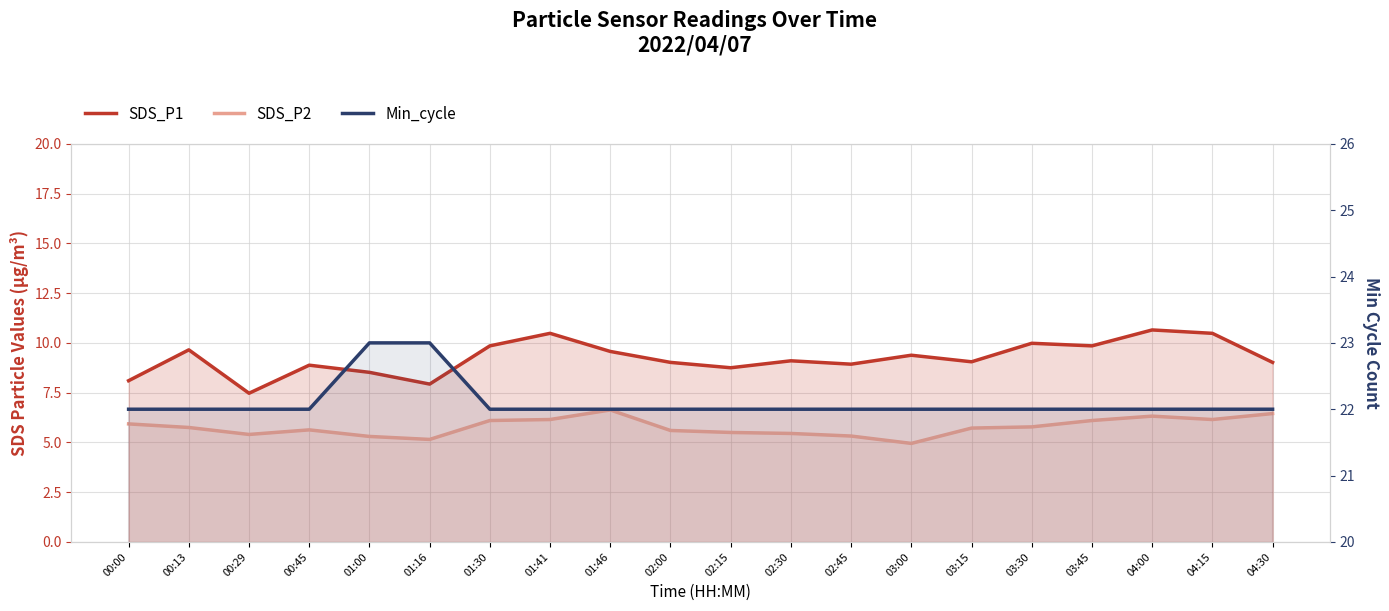

At how many categories does at least one series exceed 10?

20